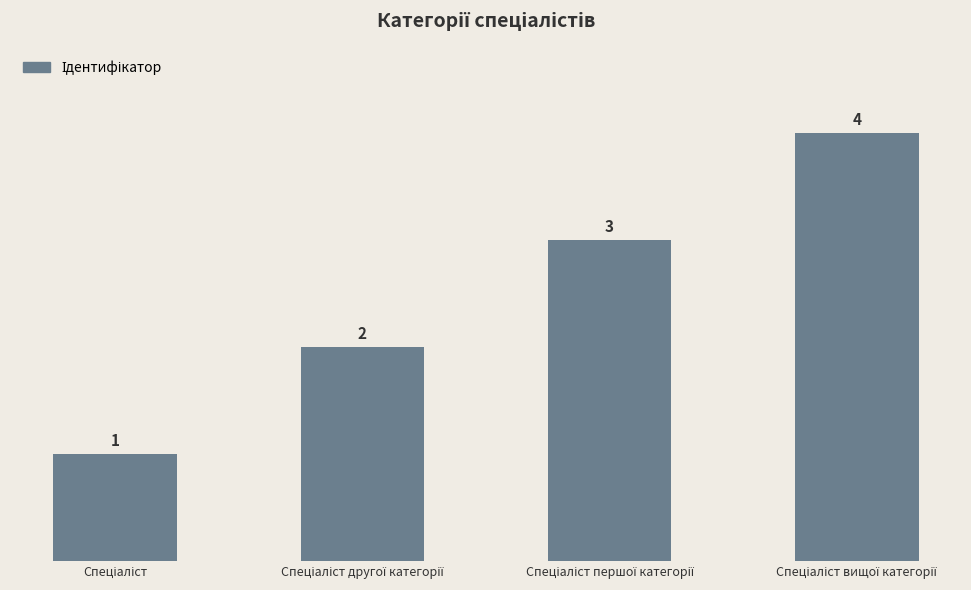

How many values are between 2 and 4?

3